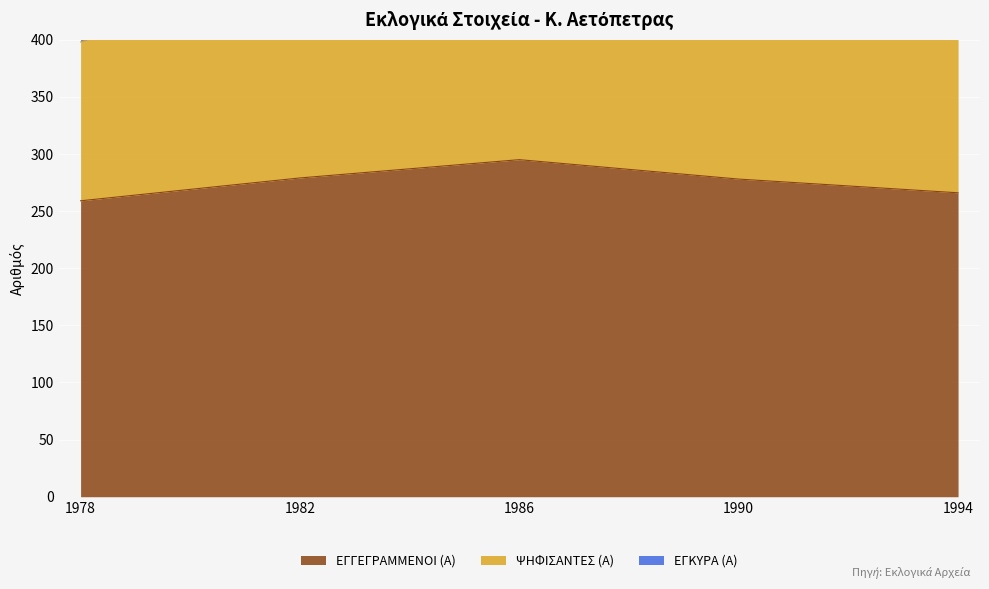

True or false: ΨΗΦΙΣΑΝΤΕΣ (Α) and ΕΓΓΕΓΡΑΜΜΕΝΟΙ (Α) cross at least once.

False